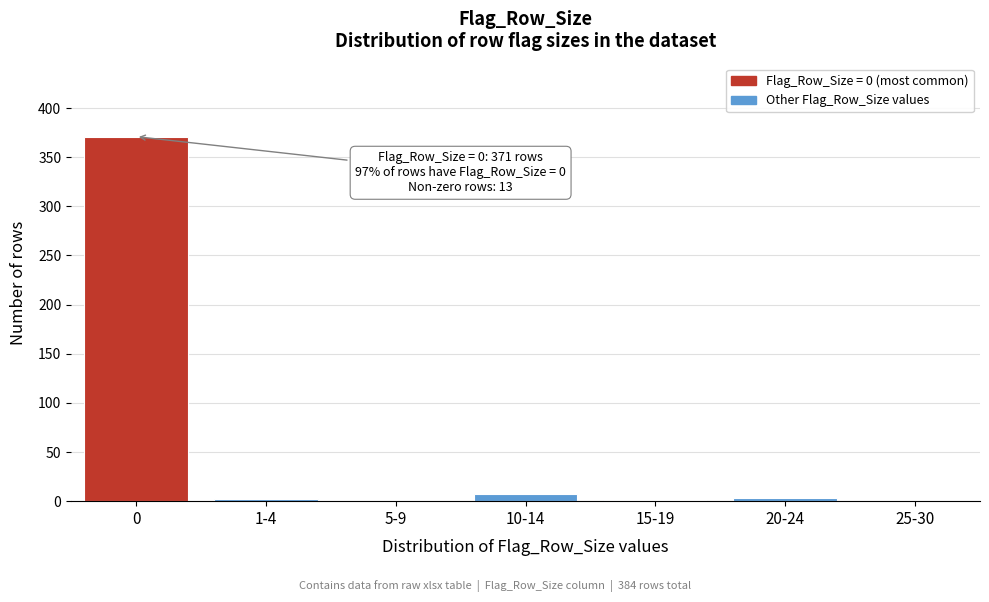

What is the sum of all values?

384